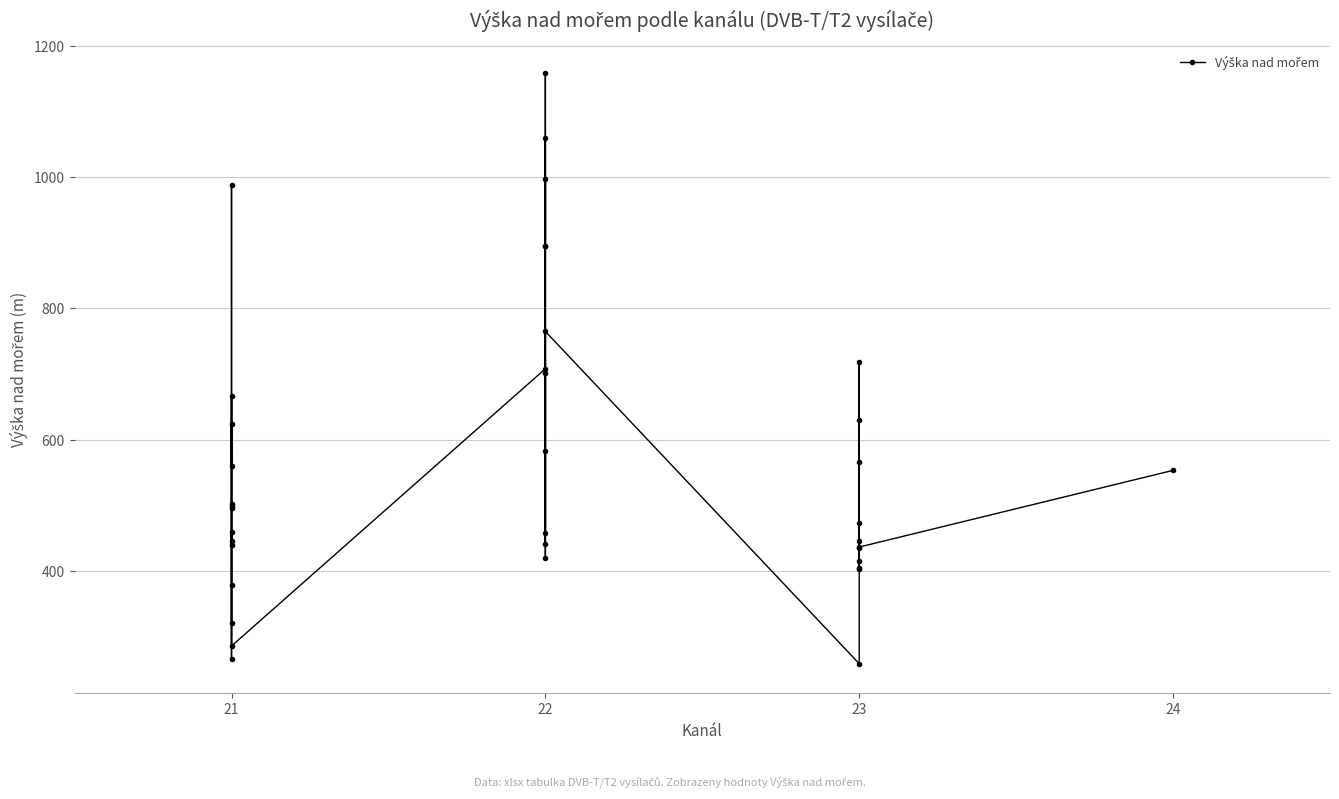

What is the change in value from 21 to 23?

-424